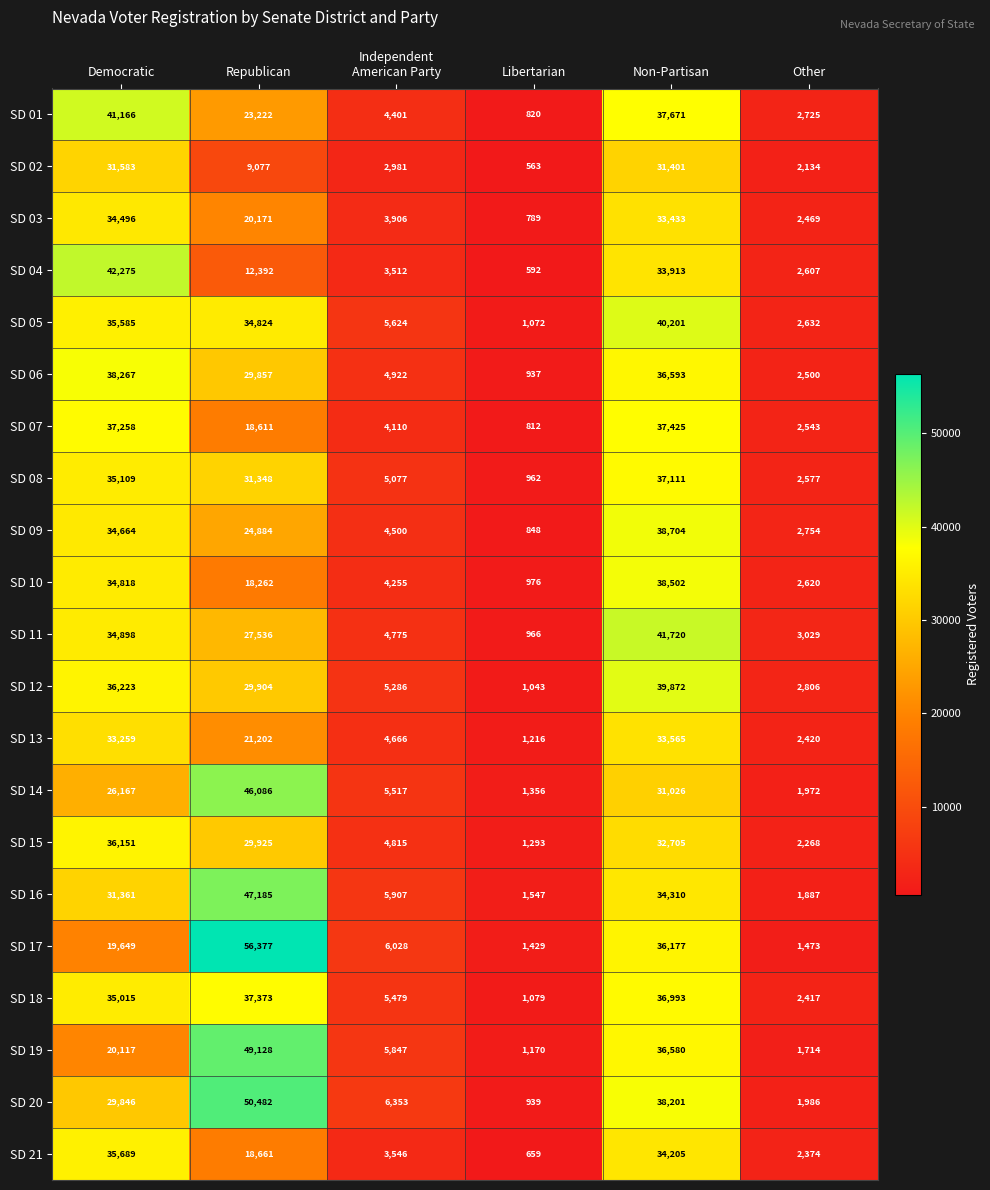

Is the value of SD 20 at Other greater than the value of SD 09 at Republican?

No